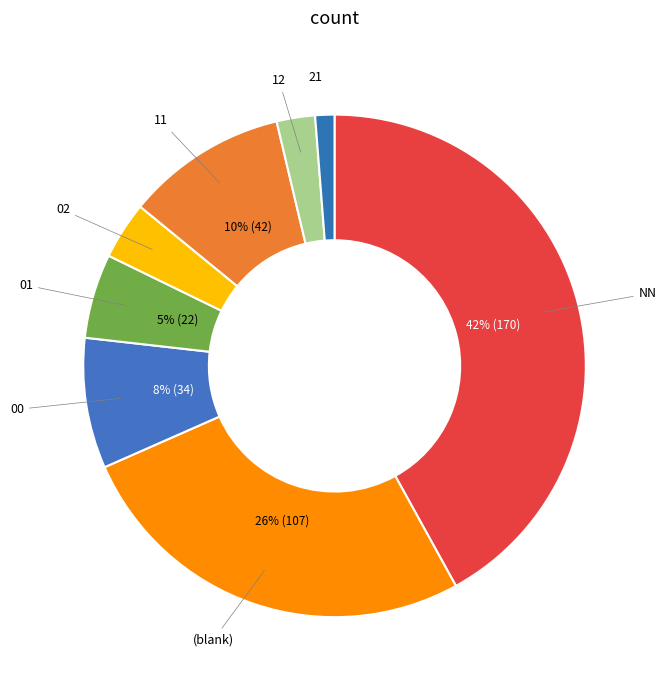

How many slices are in this pie chart?

8